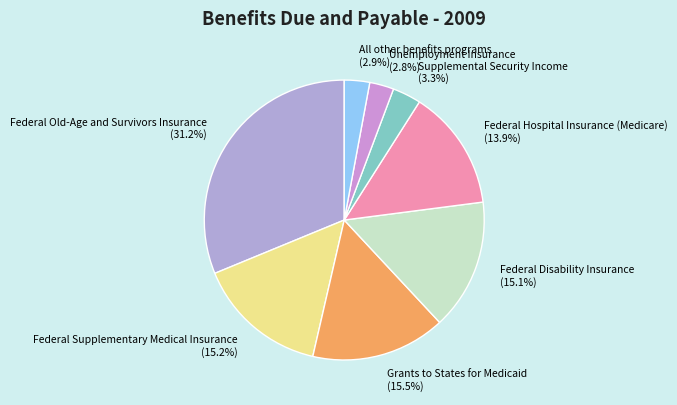

Which slice is the largest?

Federal Old-Age and Survivors Insurance